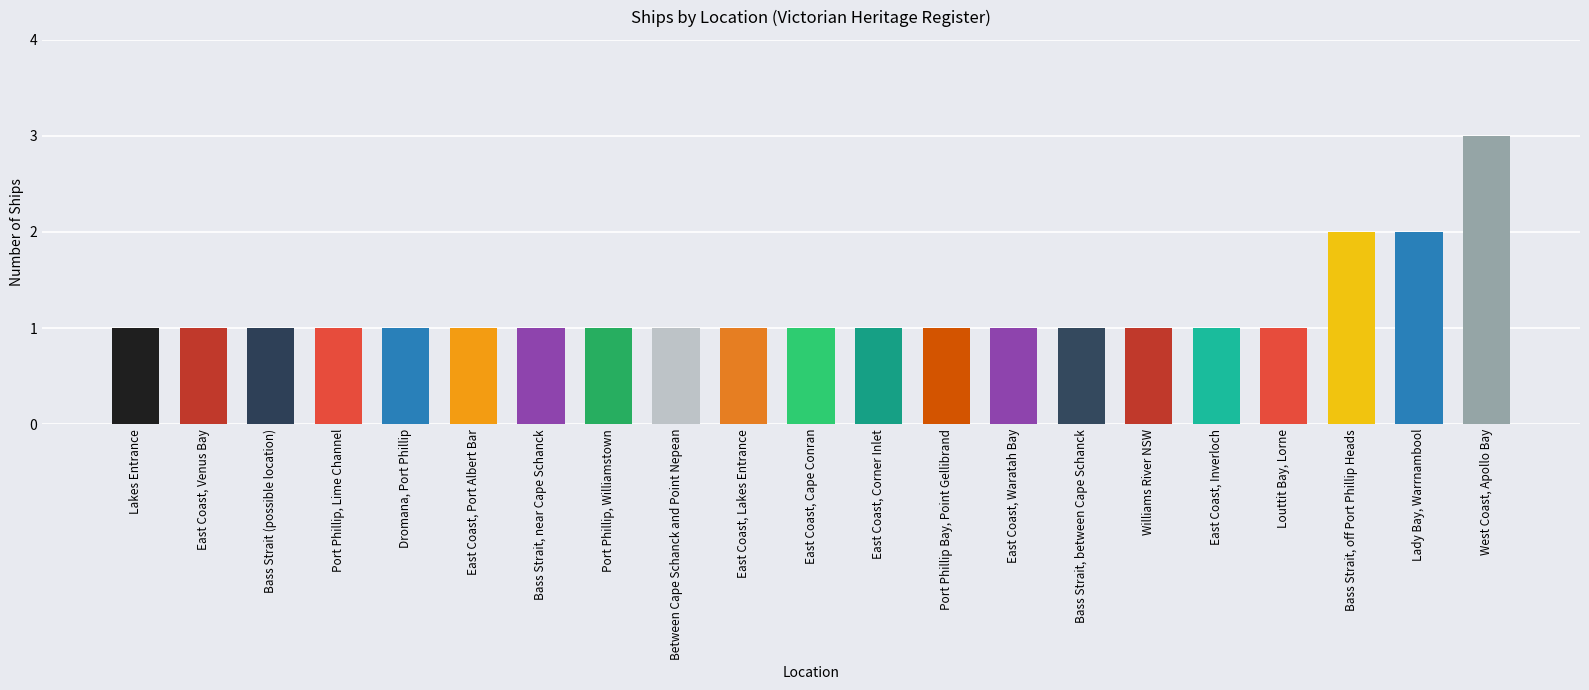

What position from the right is Williams River NSW?

6